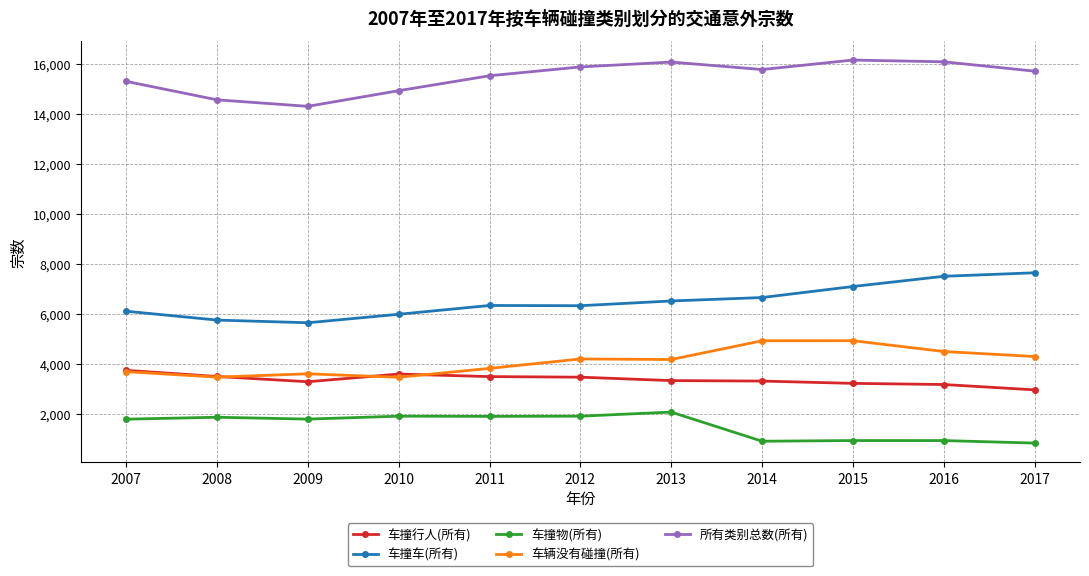

What is the value of the 车辆没有碰撞(所有) point at the 11th from the left?

4293